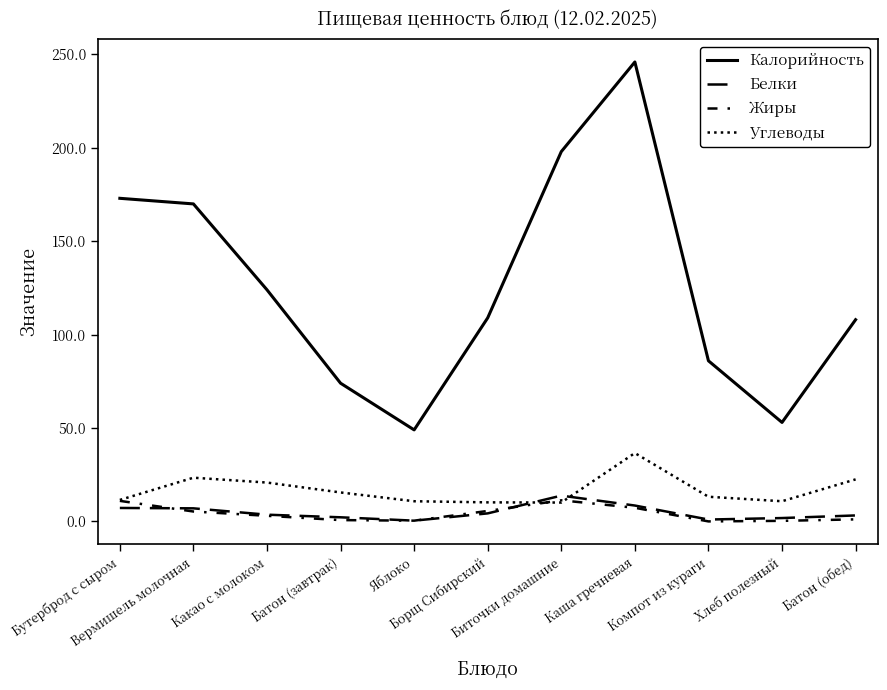

Does the chart display data point markers on the line(s)?

No